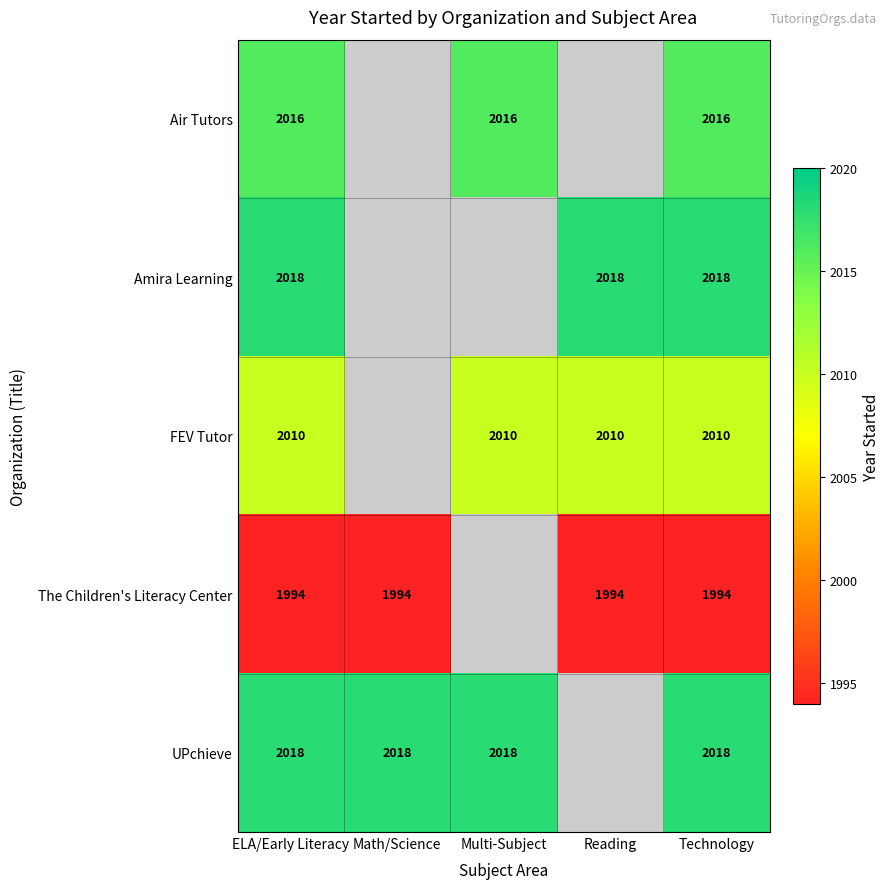

The value of Air Tutors at Multi-Subject is 3616. True or false?

False